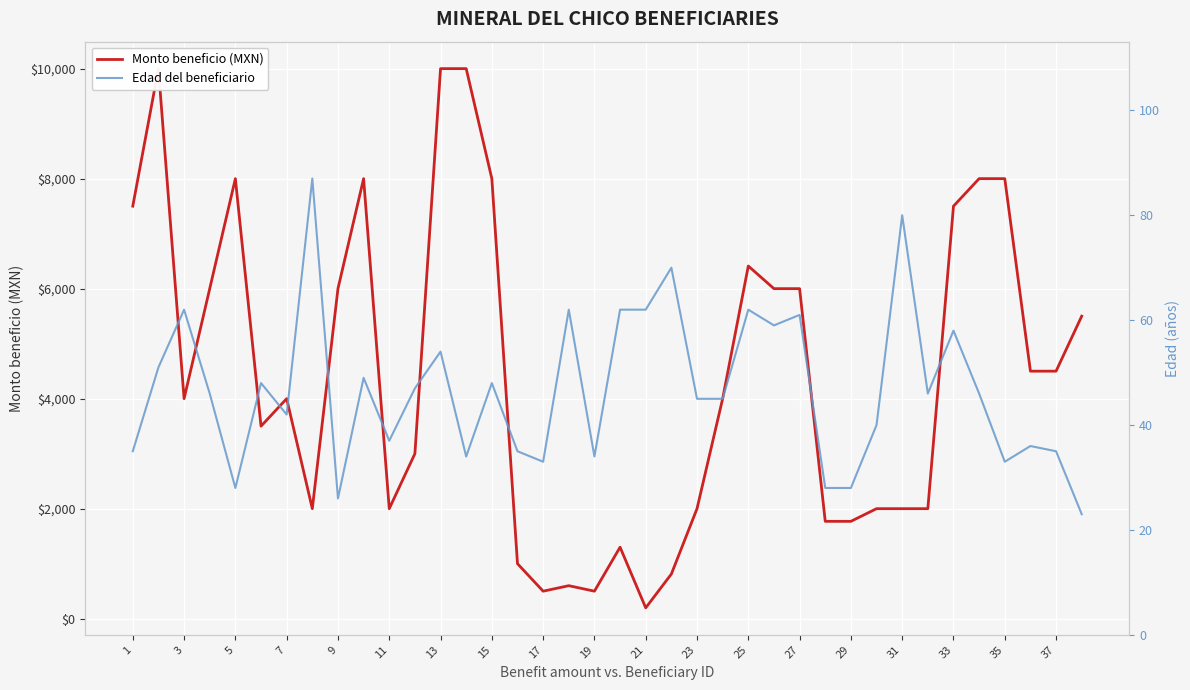

How many data points in Edad del beneficiario are less than 46?

18